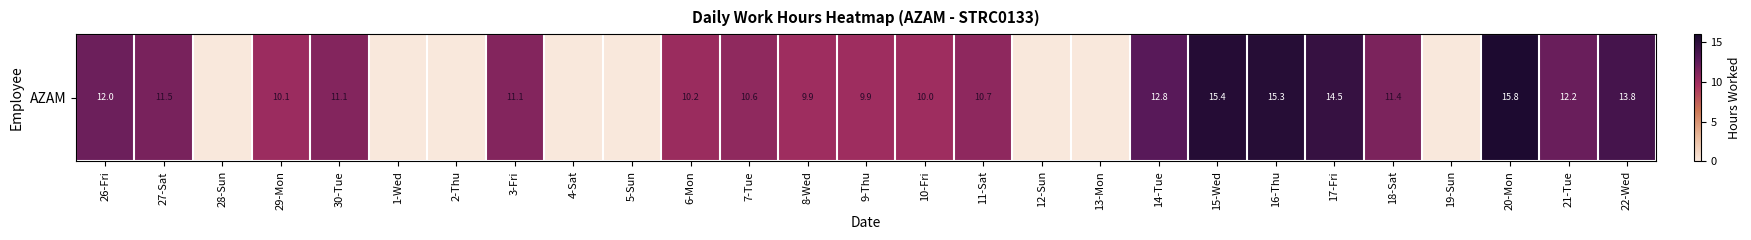

Reading right to left, transcribe all the data shown in this chart.

13.8	12.2	15.8	0.0	11.4	14.5	15.3	15.4	12.8	0.0	0.0	10.7	10.0	9.9	9.9	10.6	10.2	0.0	0.0	11.1	0.0	0.0	11.1	10.1	0.0	11.5	12.0